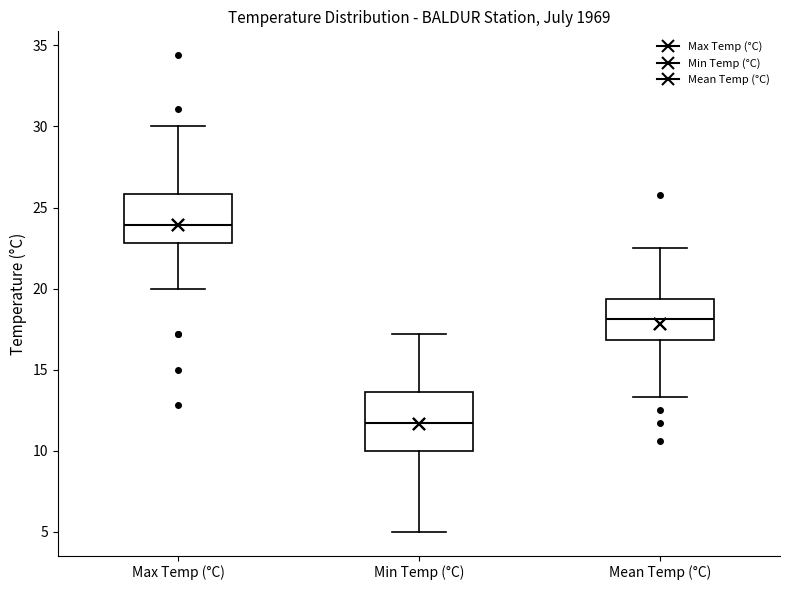

Which box has the highest median line?

Max Temp (°C)